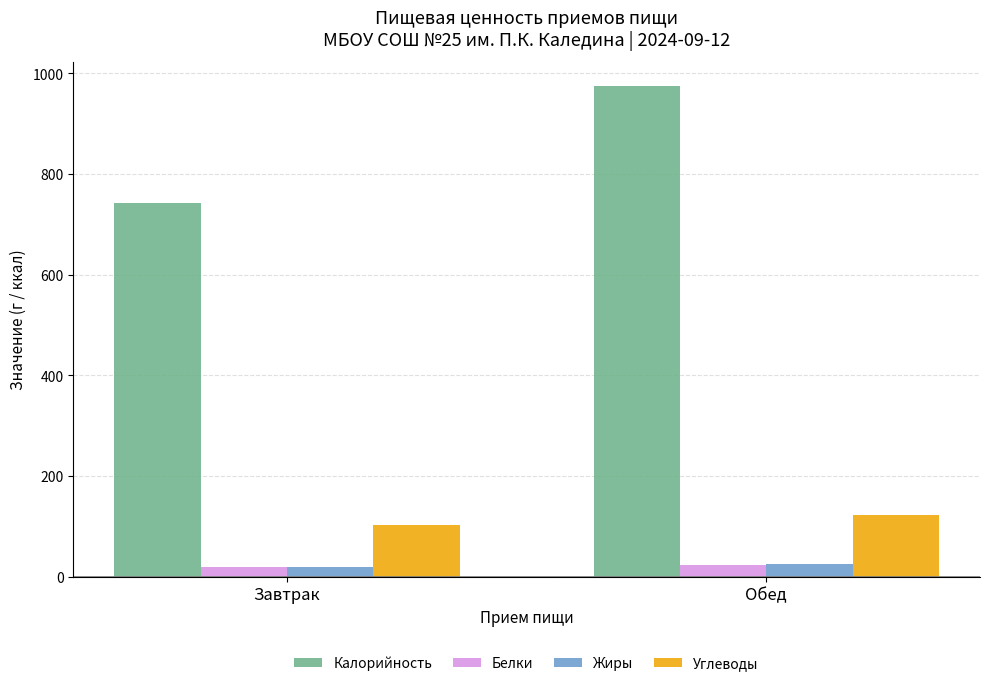

What is the label of the 2nd bar from the right?

Завтрак